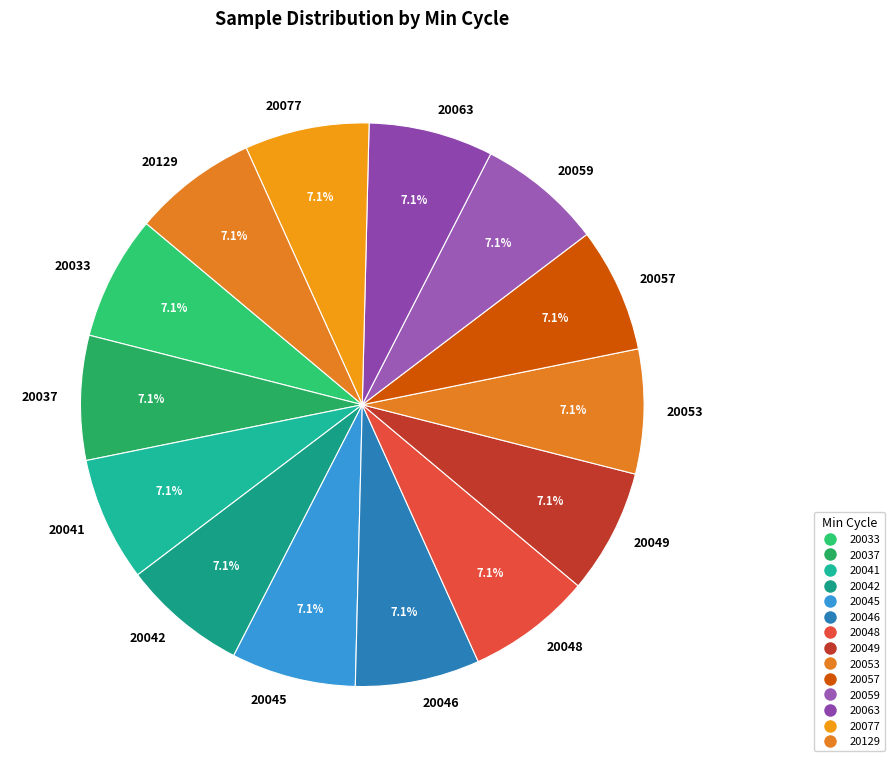

To the nearest percent, what percentage of the pie is 20045?

7%